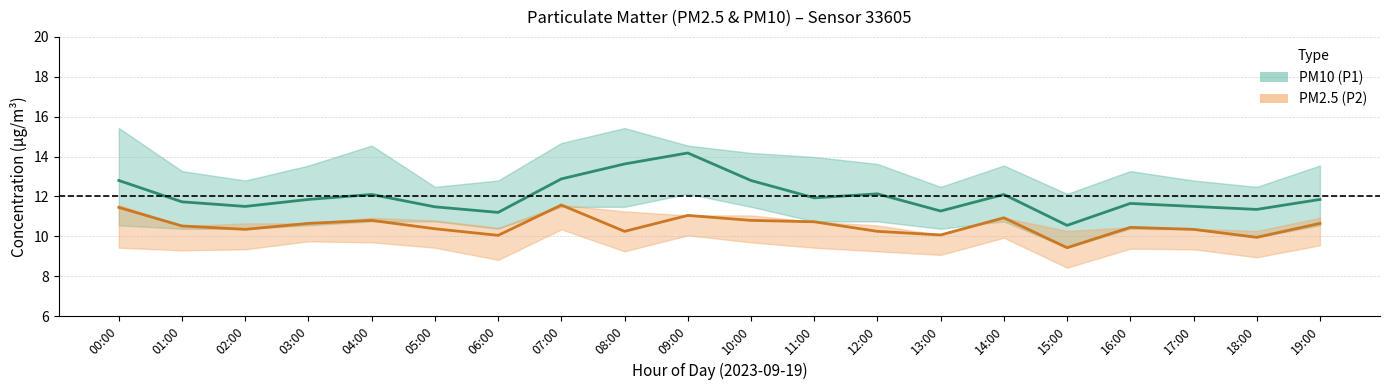

True or false: PM2.5 (P2) mean and PM10 (P1) mean cross at least once.

False